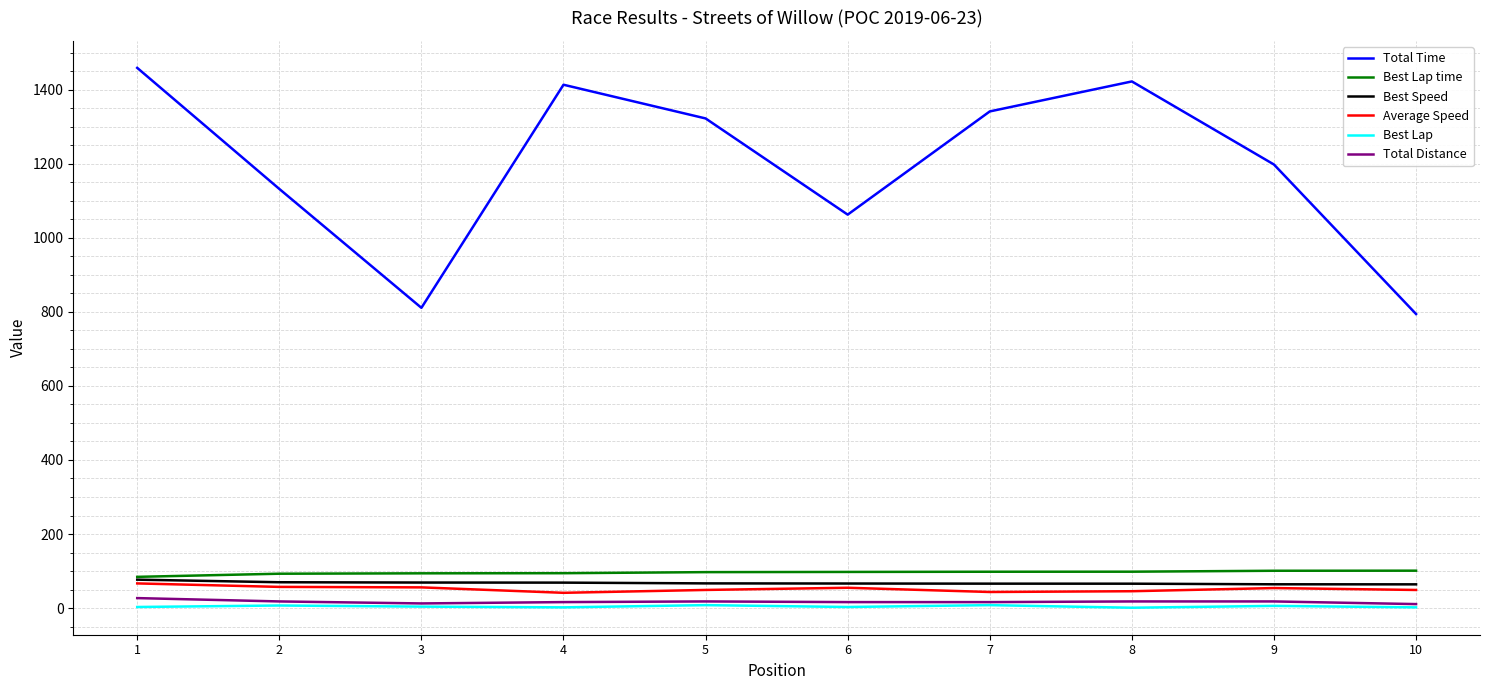

Between 6 and 10, which series saw the biggest shift?

Total Time